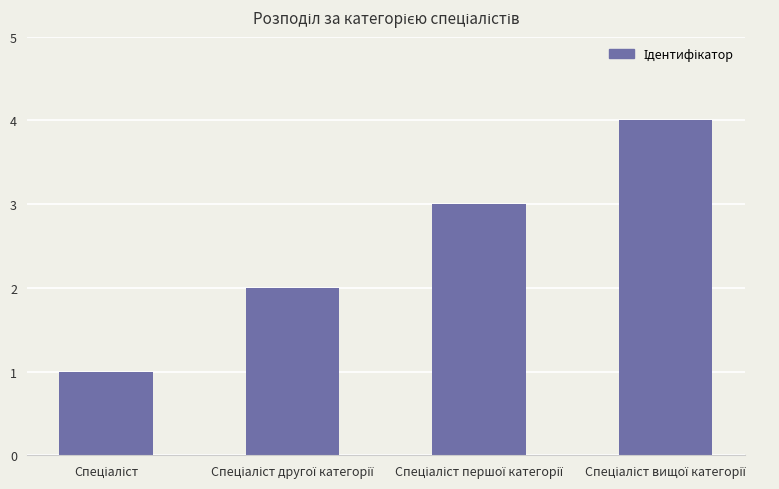

What is the difference between the maximum and minimum values?

3